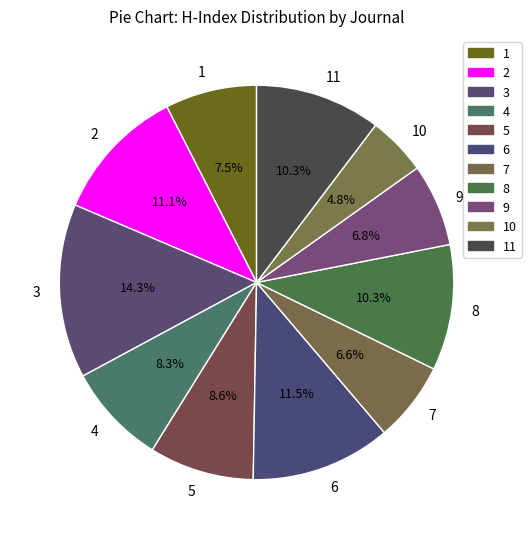

How many segments does this pie chart have?

11